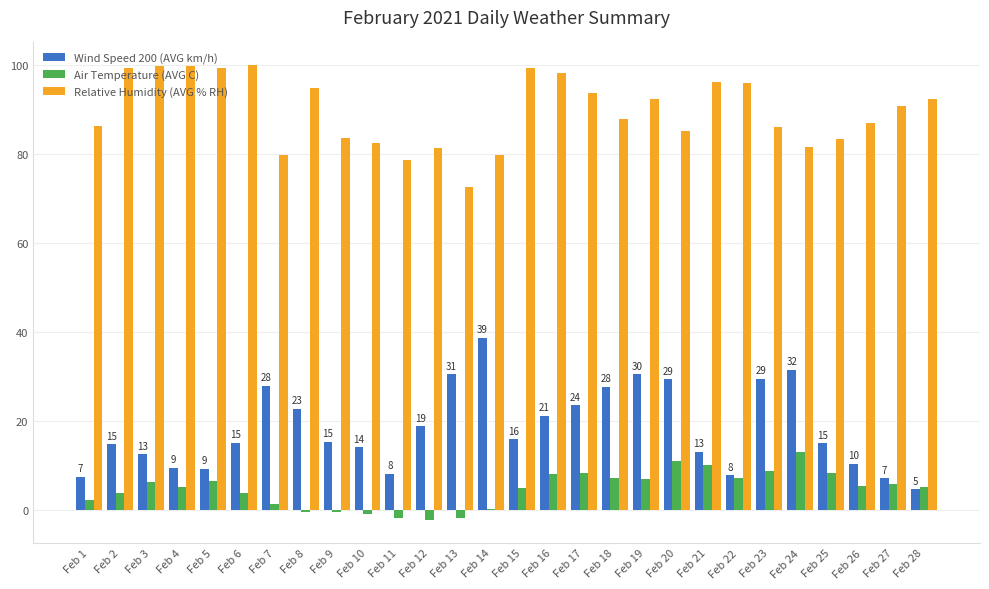

The Air Temperature (AVG C) series shows 1.6 at Feb 17. True or false?

False